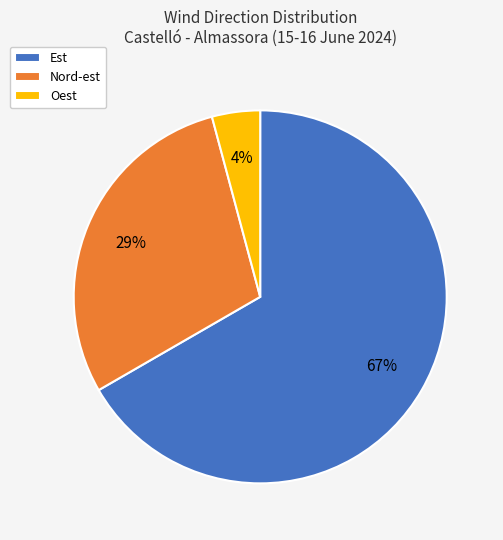

The Est slice represents 67% of the pie. True or false?

True